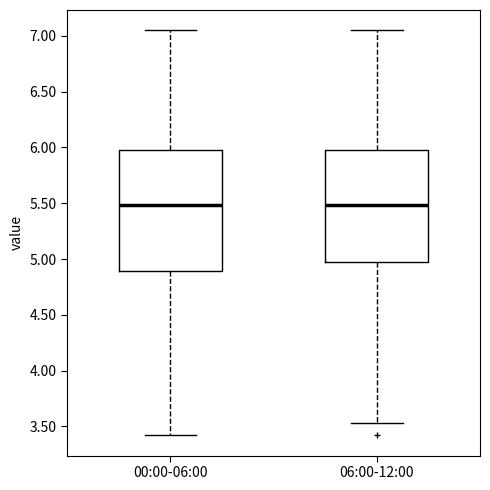

Reading left to right, read every box against the y-axis: the position of its median line, the range the box covers, and the ends of its whiskers. The values are not printed on the chart, so give them approximately, as read against the axis.

00:00-06:00: median 5.50, box 4.90 to 6.00, whiskers 3.40 to 7.05
06:00-12:00: median 5.50, box 5.00 to 6.00, whiskers 3.55 to 7.05